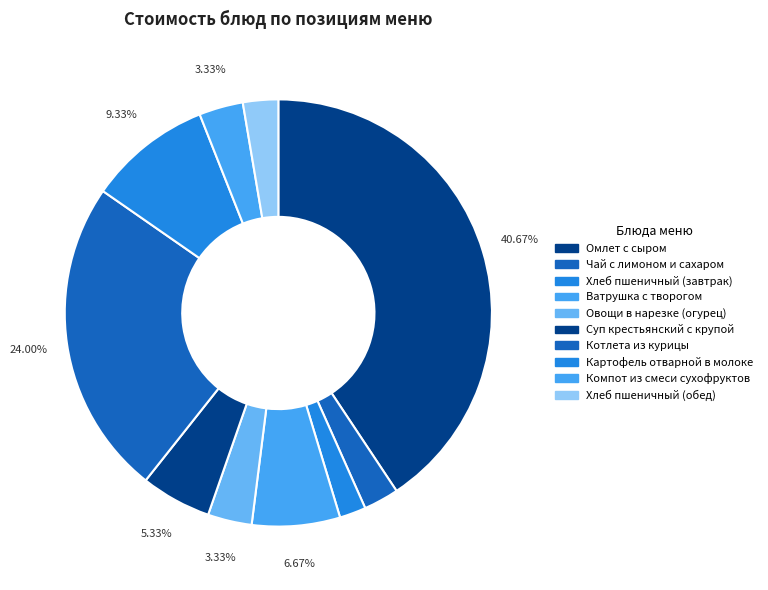

True or false: Хлеб пшеничный (завтрак) accounts for 2% of the total.

True